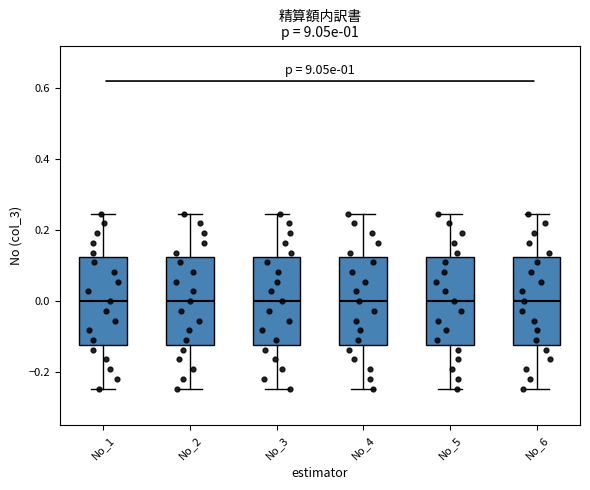

Where is the upper edge of the box for No_6 on the y-axis? The values are not printed on the chart, so give them approximately, as read against the axis.

0.12